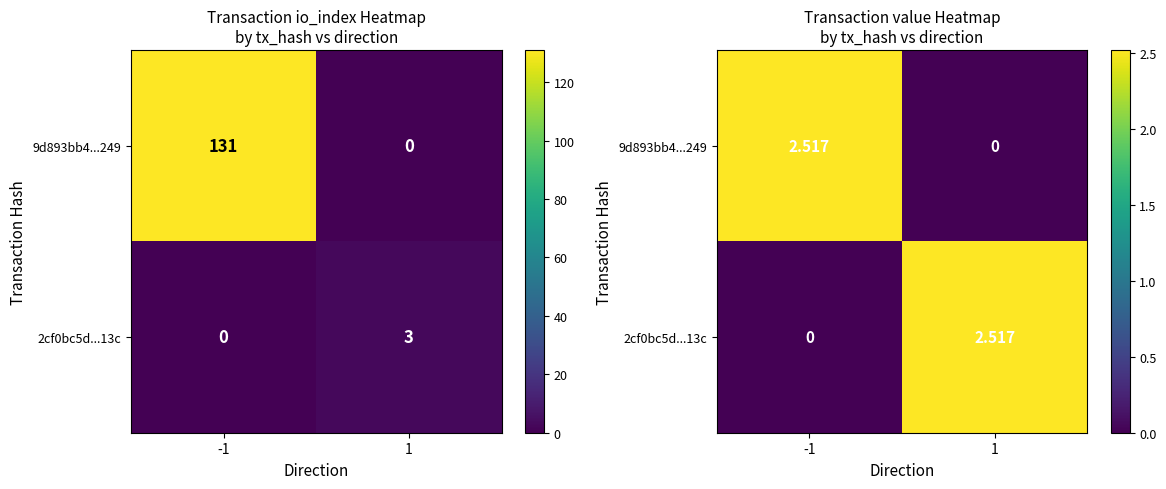

At which category does the chart reach its peak across all series?

-1